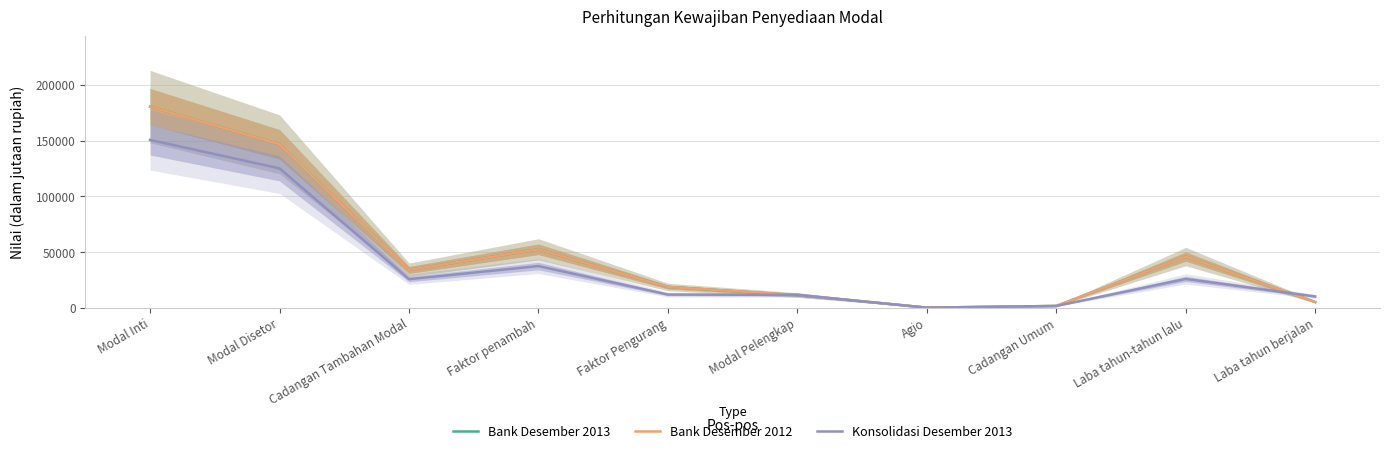

Reading left to right, transcribe all the data shown in this chart.

Bank Desember 2013: 180446	146600	33846	52389	18543	11253	0	1500	45843	5046
Bank Desember 2012: 180446	146600	33846	52389	18543	11450	0	1500	45843	5046
Konsolidasi Desember 2013: 150548	125000	25548	37312	11764	11450	0	1500	25782	10030